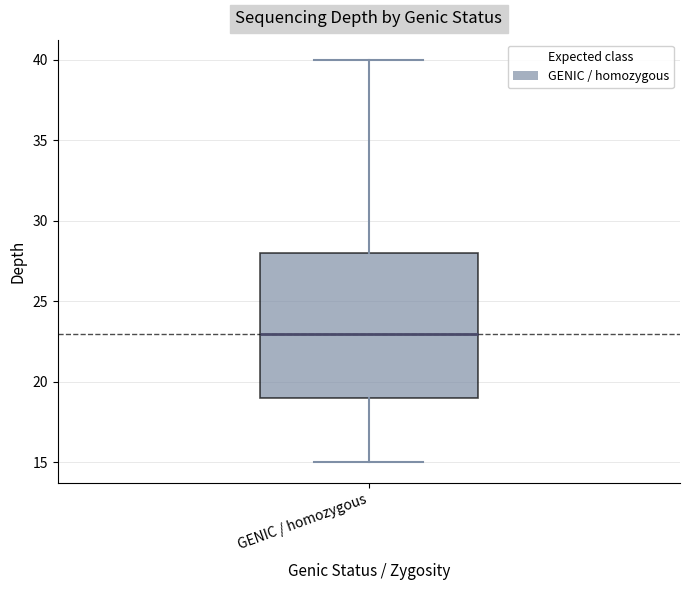

Read this box plot against the y-axis: the position of the median line, the range covered by the box, and the ends of both whiskers. The values are not printed on the chart, so give them approximately, as read against the axis.

median 23, box 19 to 28, whiskers 15 to 40